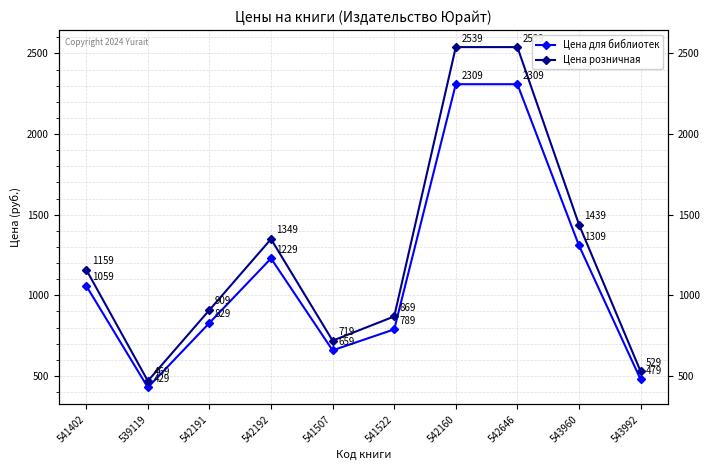

What are all the series names shown in the legend?

Цена для библиотек, Цена розничная